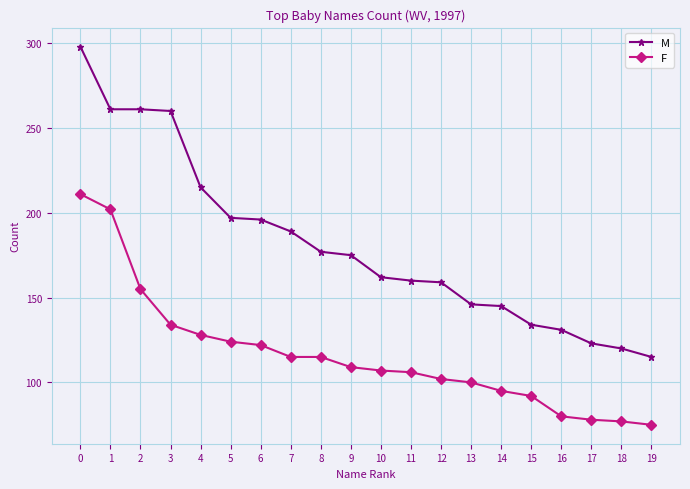

Reading left to right, what are all the values shown in this chart?

M: 298	261	261	260	215	197	196	189	177	175	162	160	159	146	145	134	131	123	120	115
F: 211	202	155	134	128	124	122	115	115	109	107	106	102	100	95	92	80	78	77	75